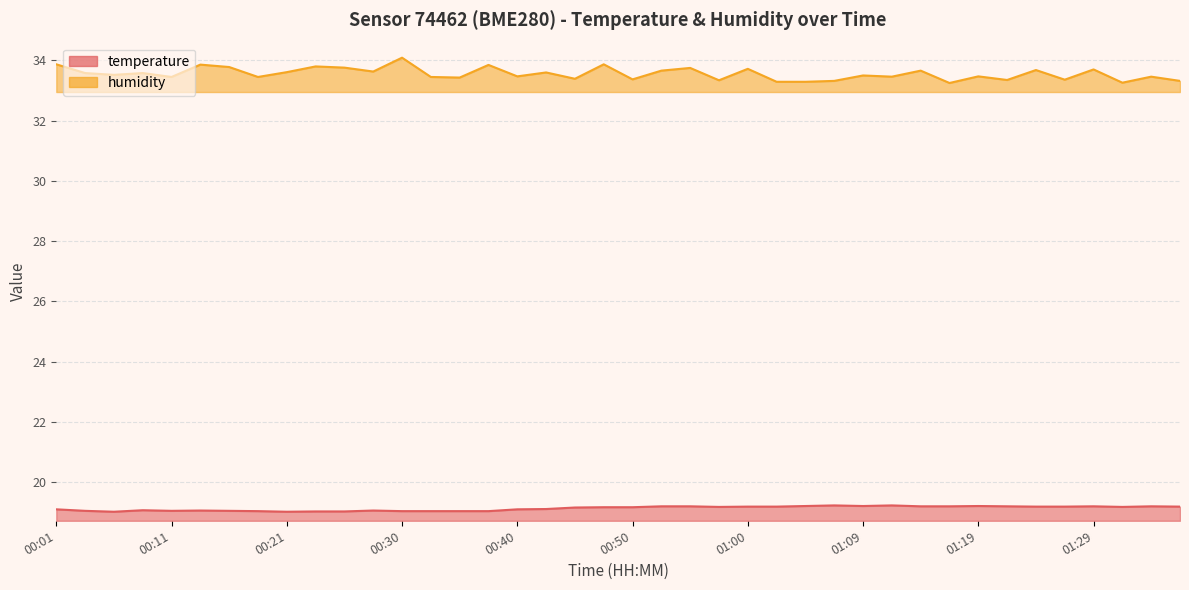

Reading right to left, list all the values displayed in this chart.

temperature: 19.2	19.2	19.2	19.2	19.2	19.2	19.2	19.2	19.2	19.2	19.2	19.2	19.2	19.2	19.2	19.2	19.2	19.2	19.2	19.2	19.2	19.2	19.1	19.1	19.0	19.0	19.0	19.0	19.1	19.0	19.0	19.0	19.0	19.1	19.1	19.1	19.1	19.0	19.1	19.1
humidity: 33.3	33.5	33.3	33.7	33.4	33.7	33.4	33.5	33.2	33.7	33.5	33.5	33.3	33.3	33.3	33.7	33.3	33.8	33.7	33.4	33.9	33.4	33.6	33.5	33.9	33.4	33.5	34.1	33.6	33.8	33.8	33.6	33.5	33.8	33.9	33.5	33.6	33.5	33.6	33.9